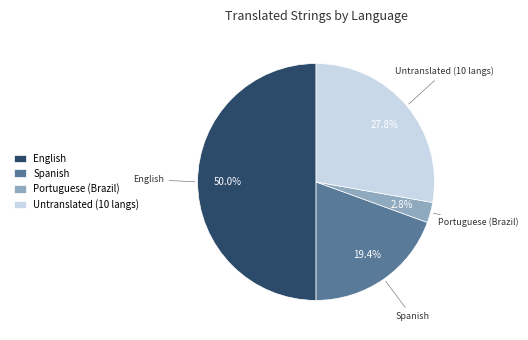

The Spanish slice represents 38% of the pie. True or false?

False